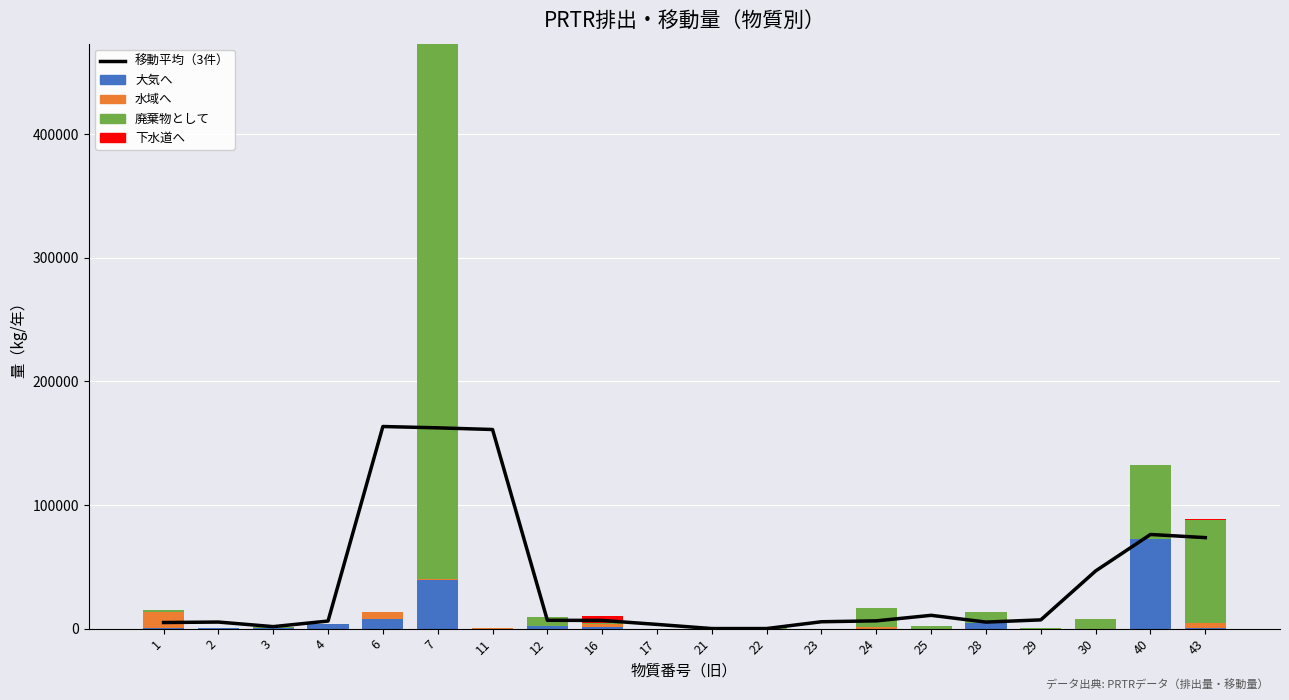

What is the difference between the highest and lowest values at 40?

76179.1